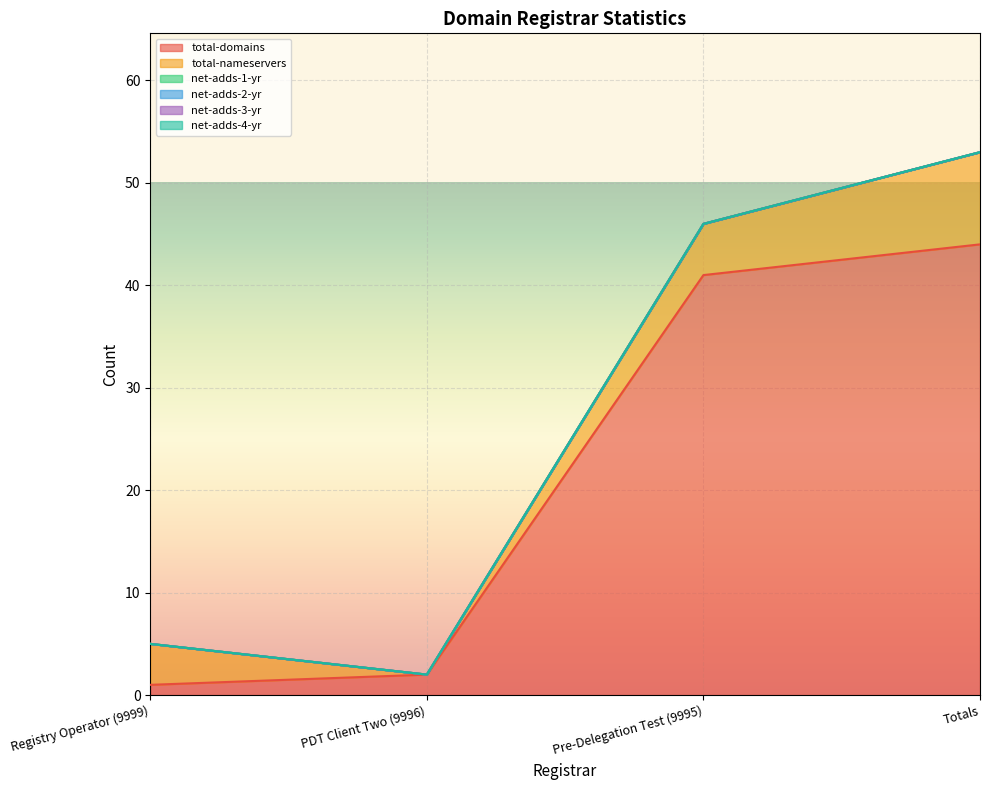

What is the sum of the total-domains values at Registry Operator (9999) and PDT Client Two (9996)?

3